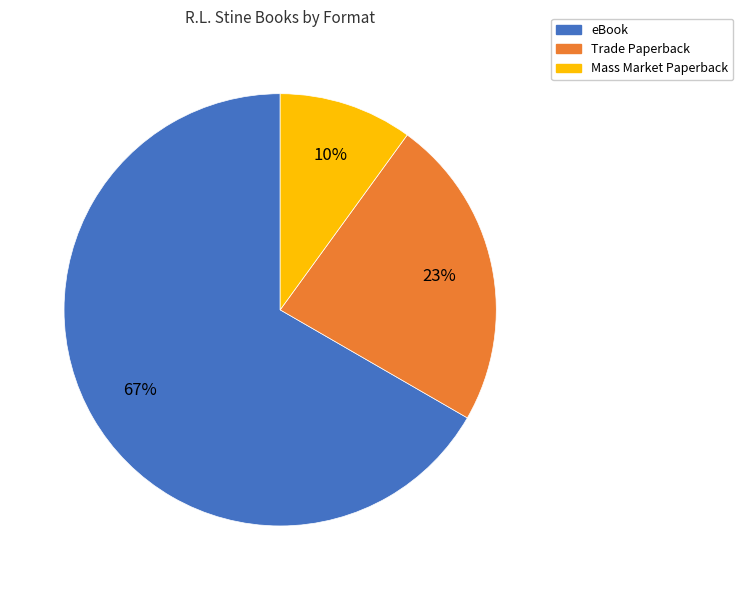

How many segments does this pie chart have?

3